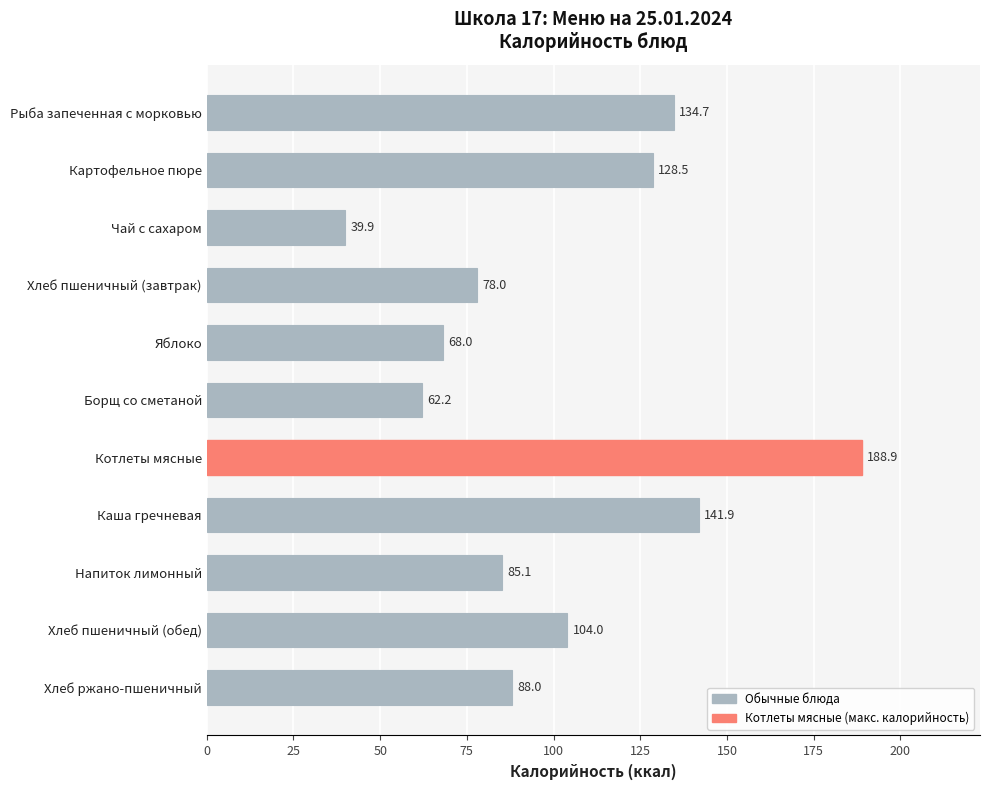

What is the sum of the values at Напиток лимонный and Яблоко?

153.1